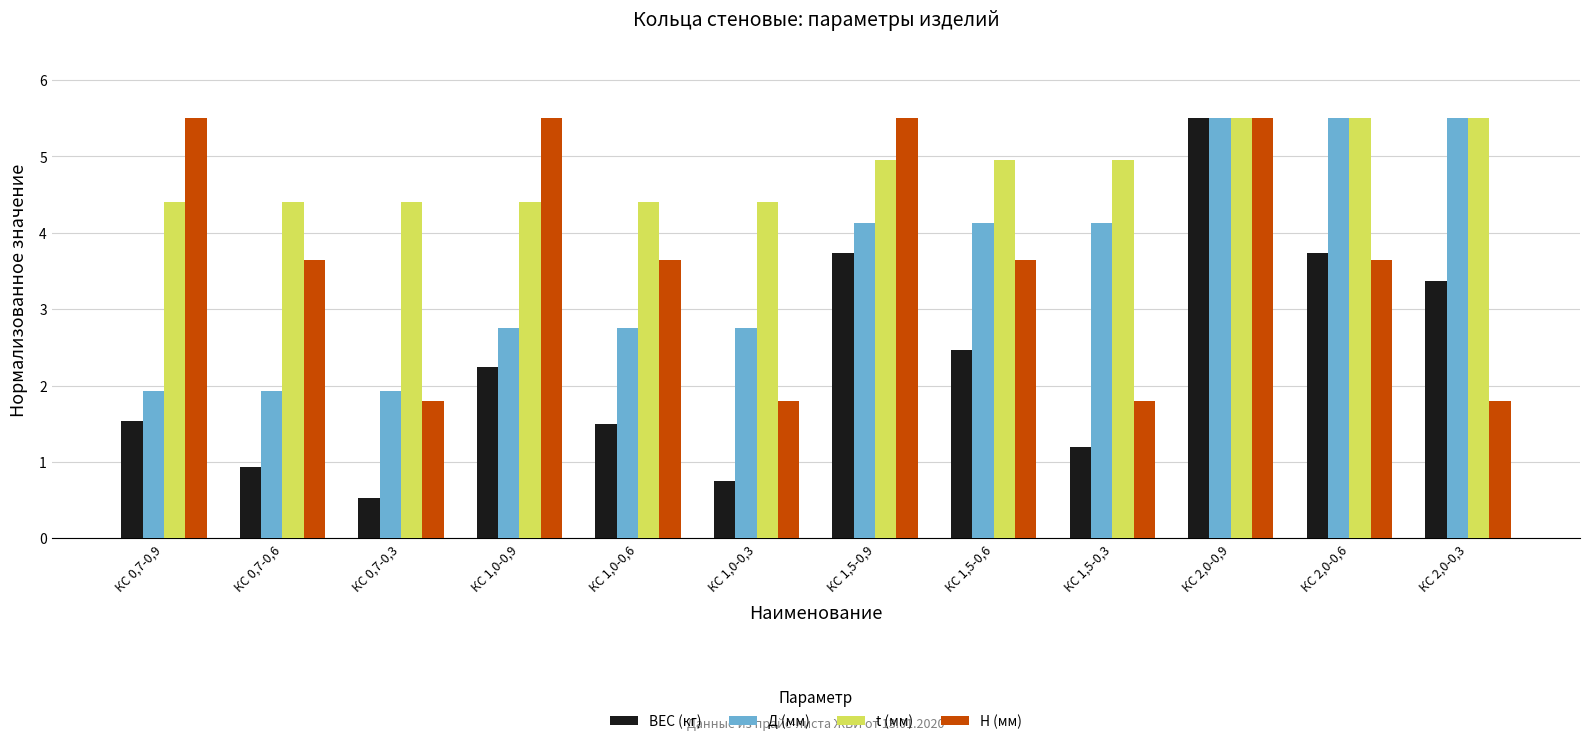

The ВЕС (кг) series shows 1.5 at КС 1,0-0,6. True or false?

True